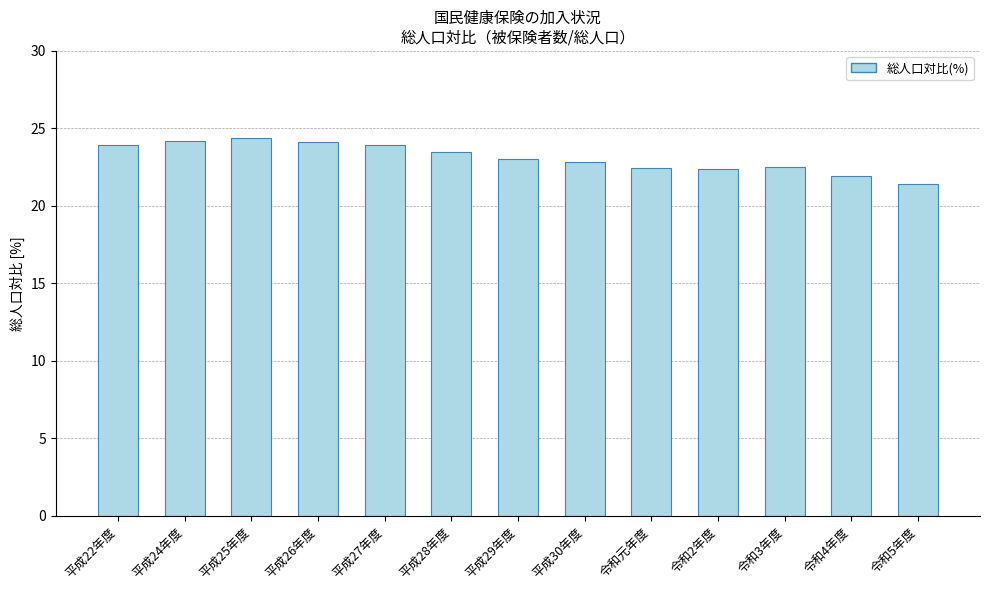

How many data points are less than 23?

6